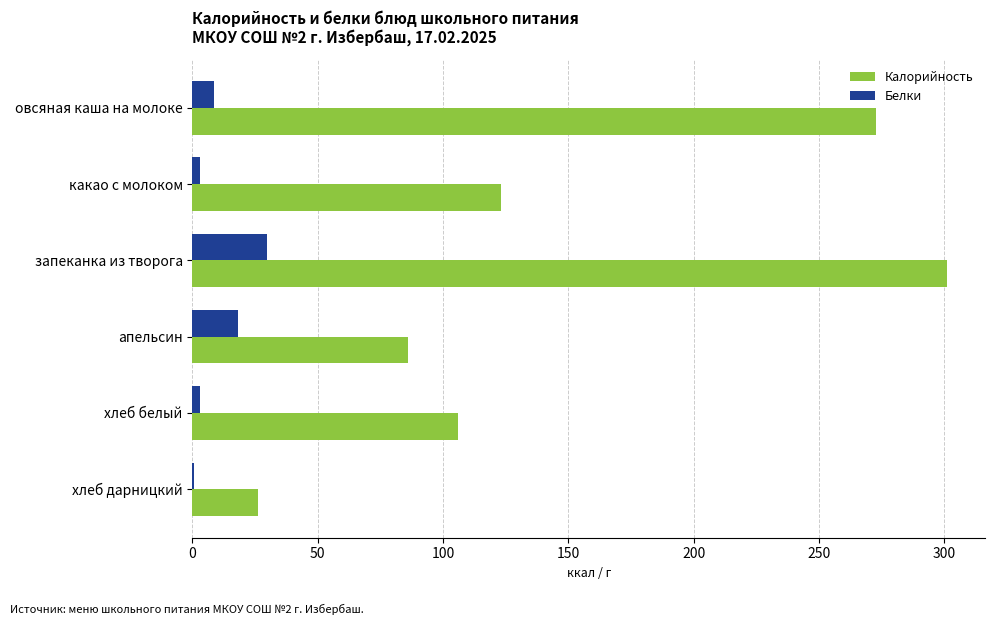

Between запеканка из творога and хлеб белый, which series saw the biggest shift?

Калорийность